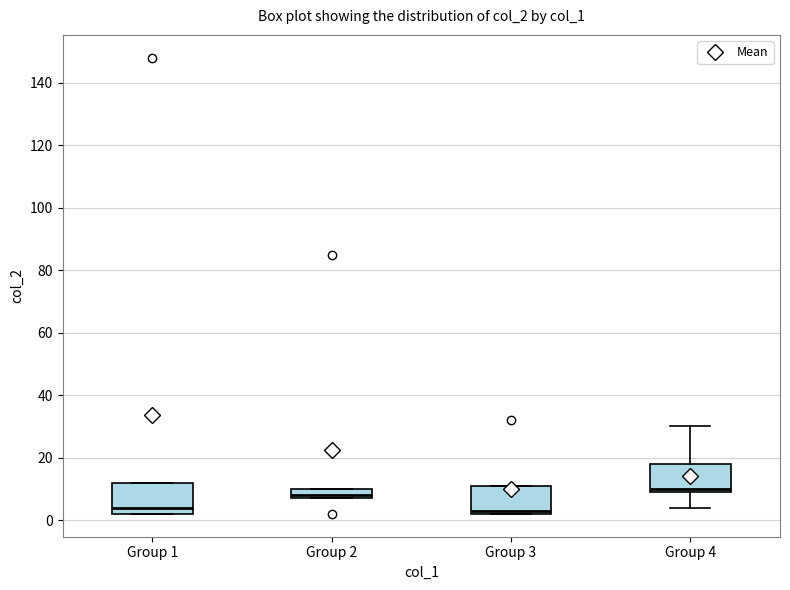

Where is the upper edge of the box for Group 2 on the y-axis? The values are not printed on the chart, so give them approximately, as read against the axis.

10